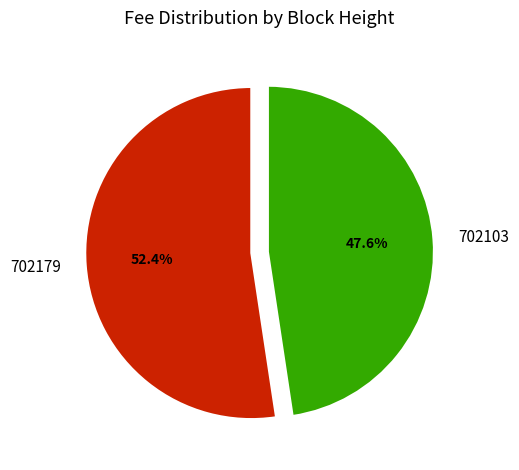

How many segments does this pie chart have?

2